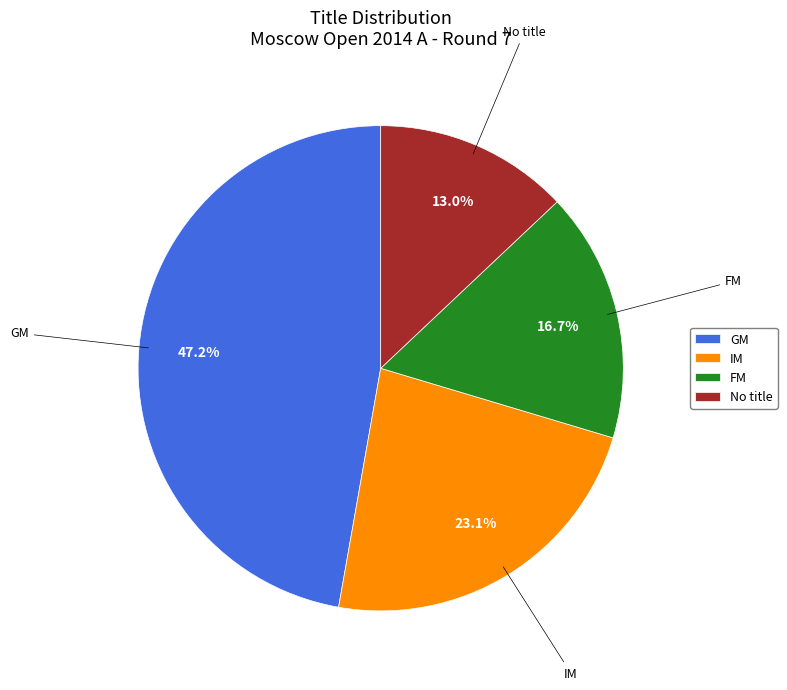

What is the largest slice in the pie chart?

GM